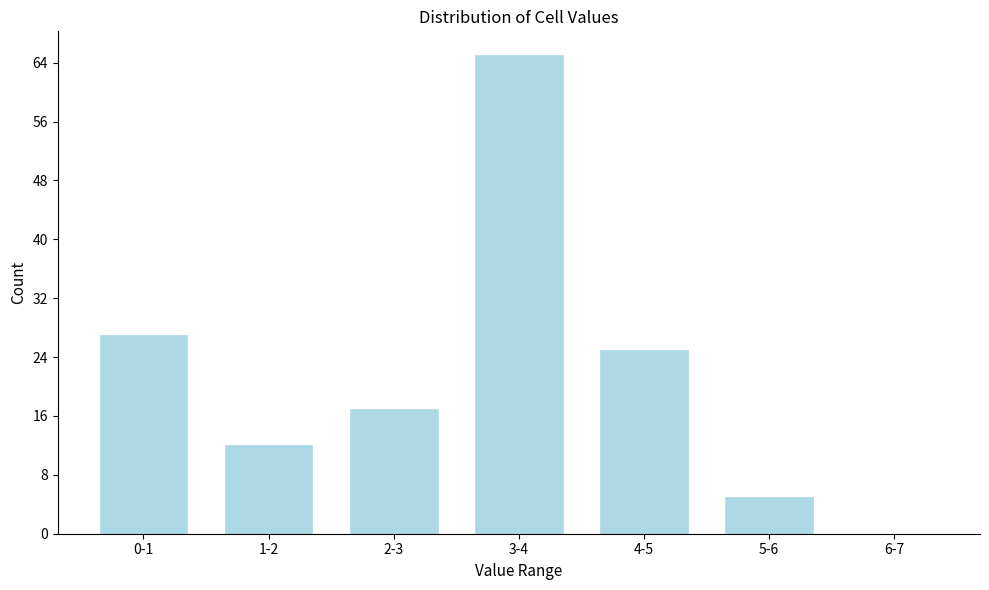

Reading right to left, what are all the values shown in this chart?

6-7=0	5-6=5	4-5=25	3-4=65	2-3=17	1-2=12	0-1=27